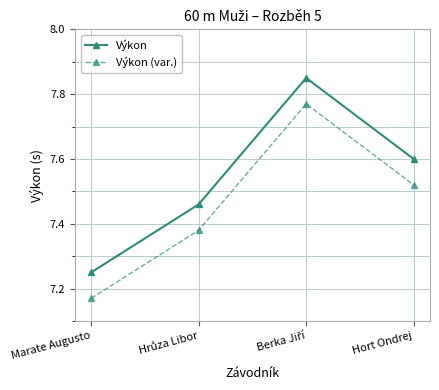

How many Výkon (var.) values are between 7 and 8?

4